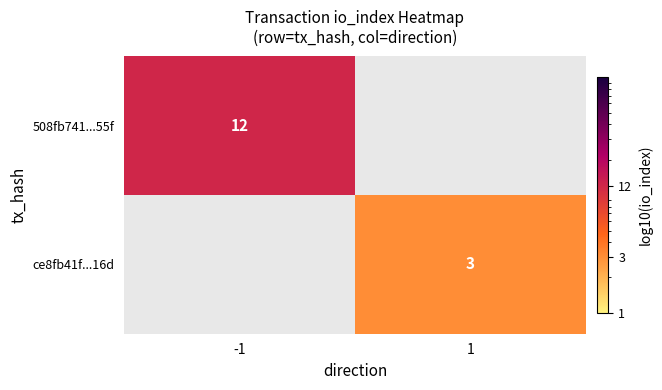

The ce8fb41f...16d series shows 2 at 1. True or false?

False